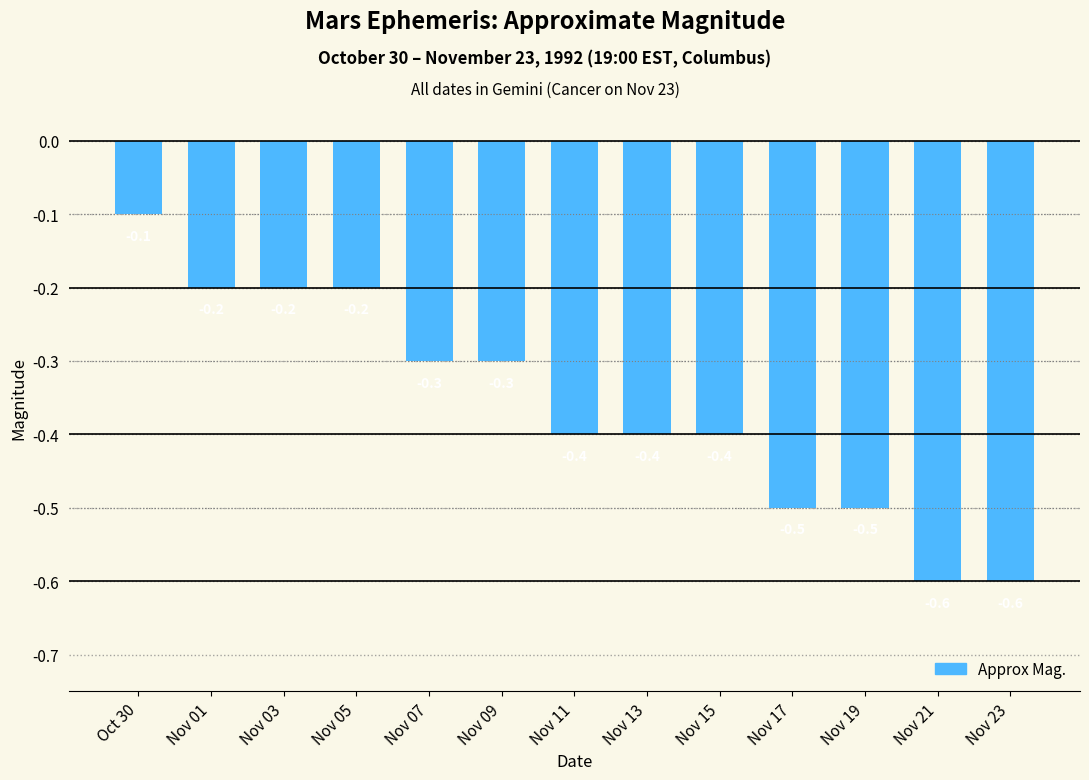

Reading right to left, transcribe all the data shown in this chart.

Nov 23=-0.6	Nov 21=-0.6	Nov 19=-0.5	Nov 17=-0.5	Nov 15=-0.4	Nov 13=-0.4	Nov 11=-0.4	Nov 09=-0.3	Nov 07=-0.3	Nov 05=-0.2	Nov 03=-0.2	Nov 01=-0.2	Oct 30=-0.1